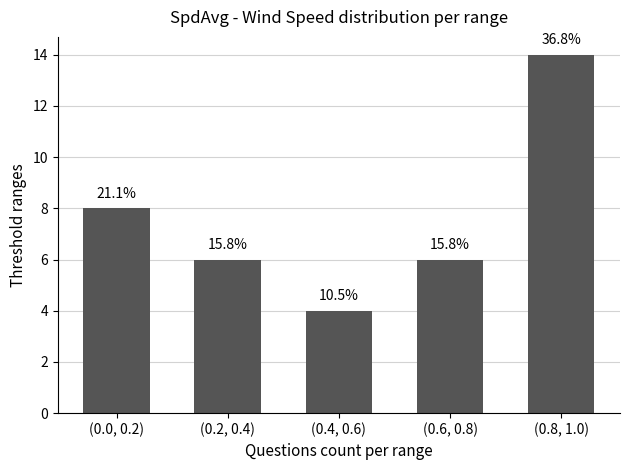

How many bars are there in total?

5